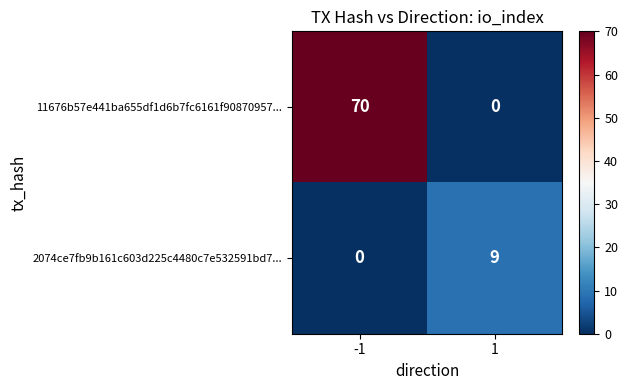

How many values in 11676b57e441ba655df1d6b7fc6161f90870957... are above zero?

1